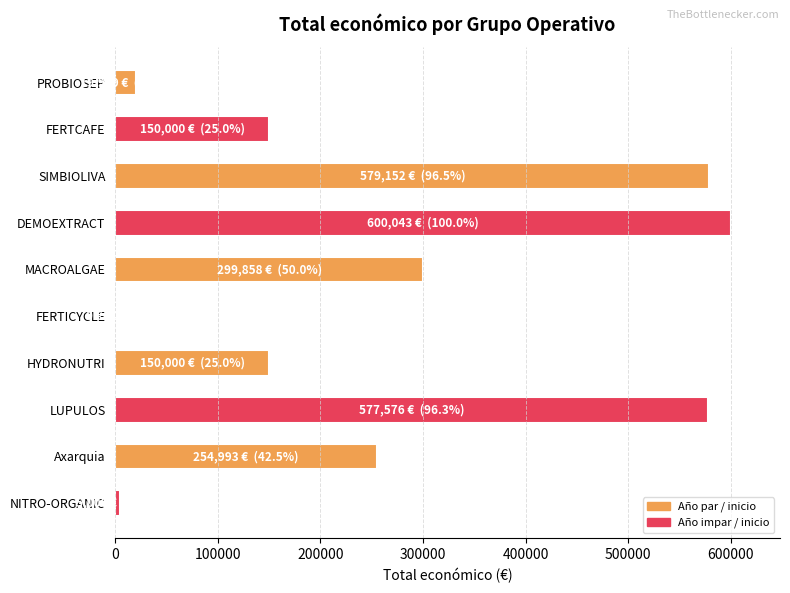

The chart shows a value of 132447 at Axarquia. True or false?

False